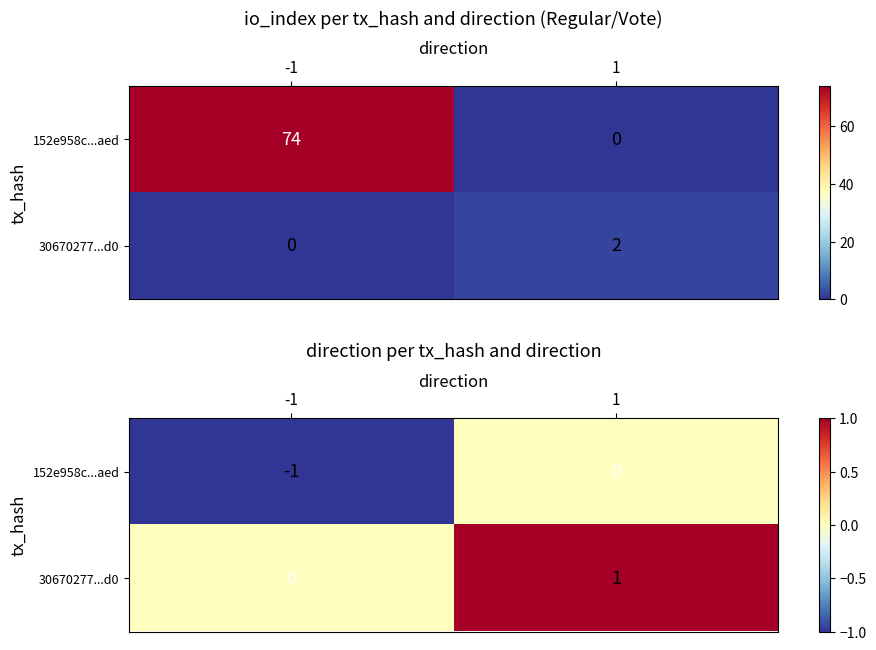

List the series in order of their peak value, lowest first.

152e958c...aed, 30670277...d0